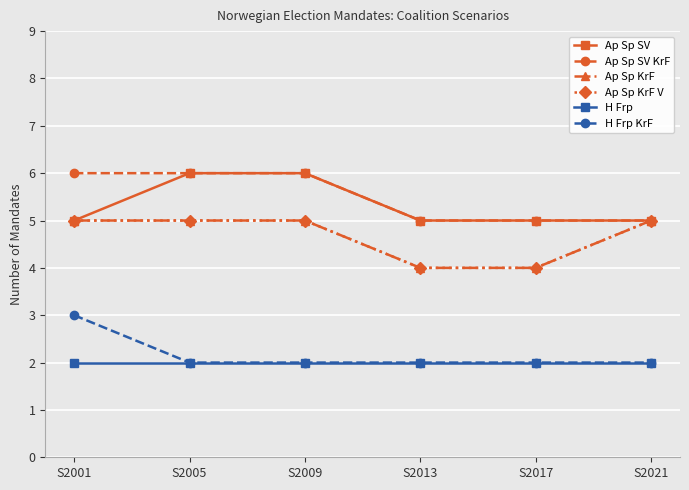

Is this an area chart (filled region under the line)?

No